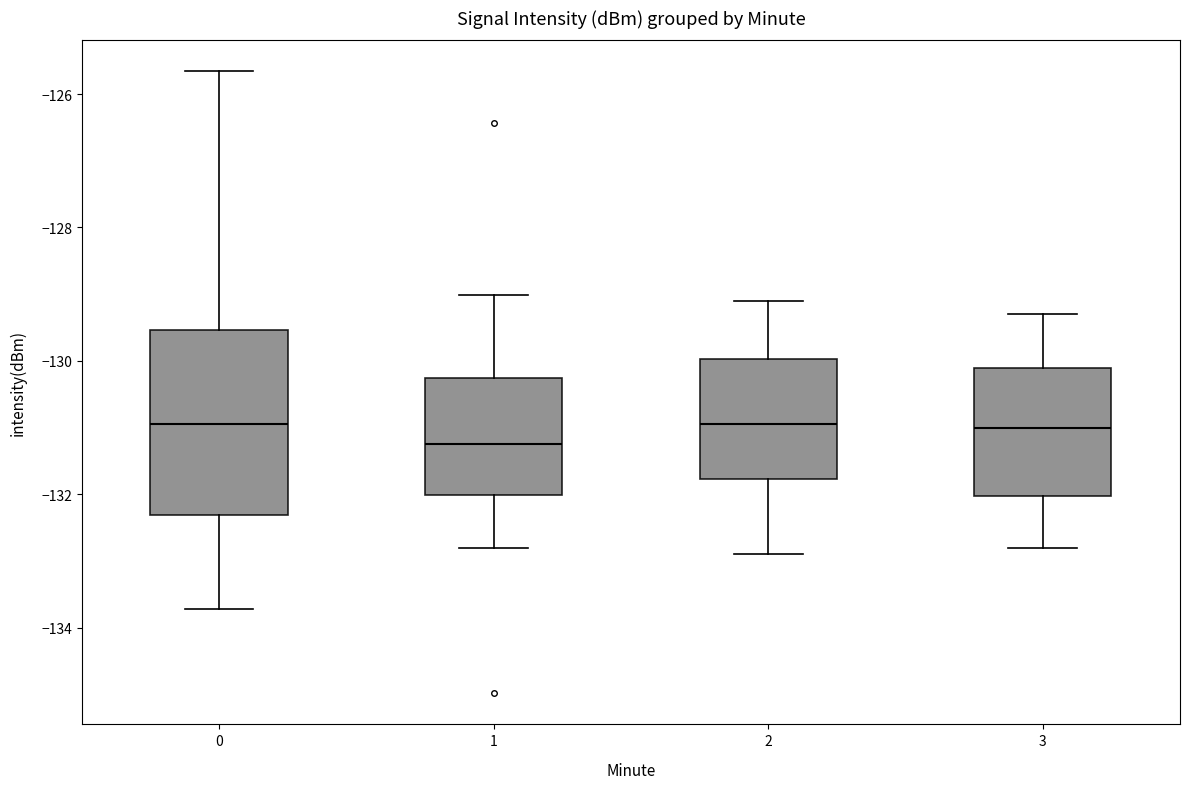

Where does the upper whisker of the box at x = 0 end on the y-axis? The values are not printed on the chart, so give them approximately, as read against the axis.

-125.6